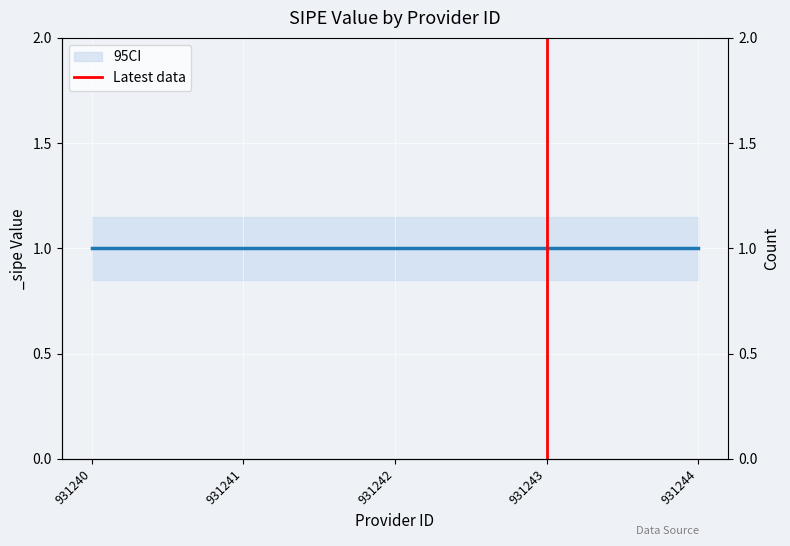

Which has a higher value, 931240 or 931241?

931241